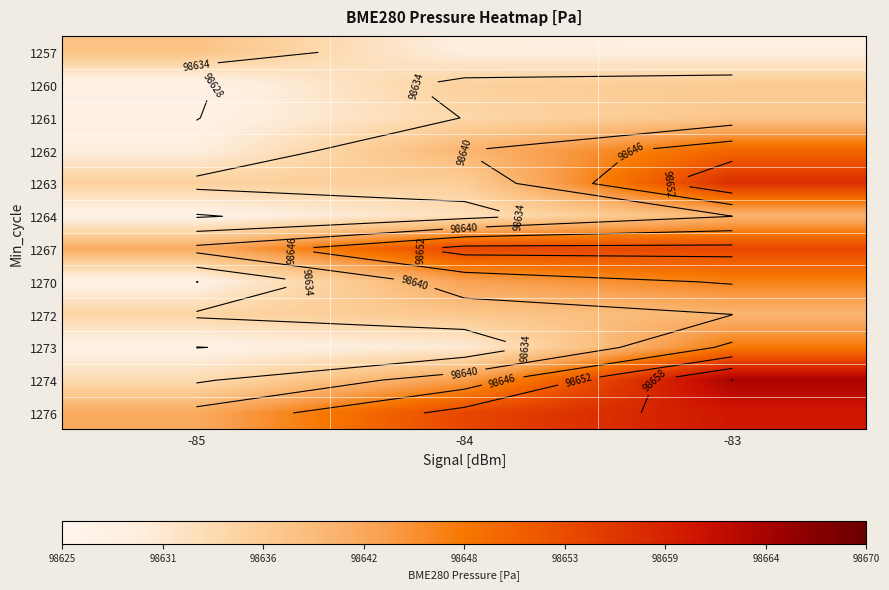

List the series in order of their peak value, highest first.

1274, 1276, 1263, 1267, 1262, 1273, 1270, 1264, 1272, 1257, 1261, 1260